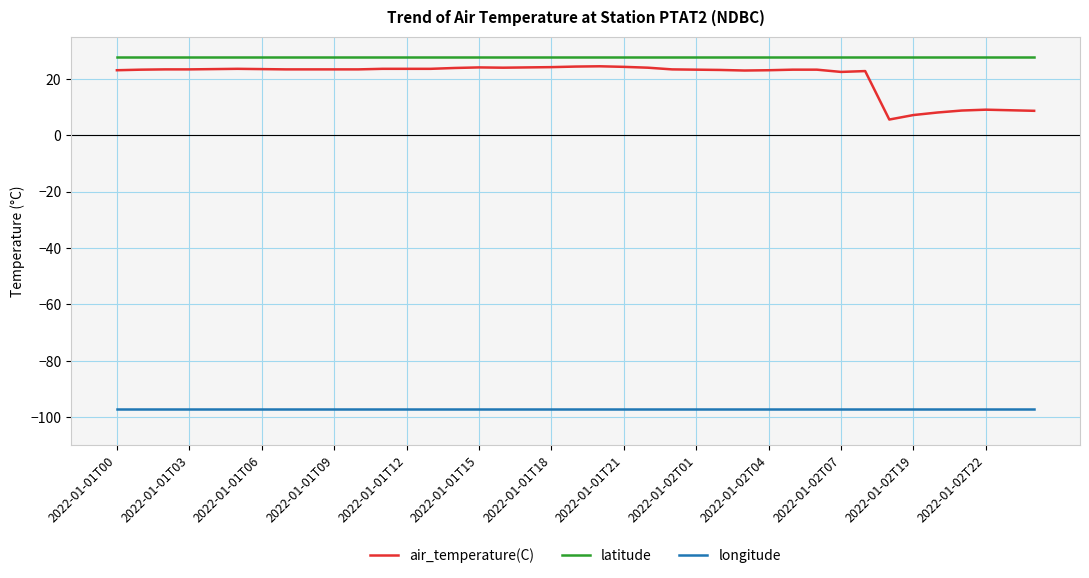

How many lines are shown in the chart?

3